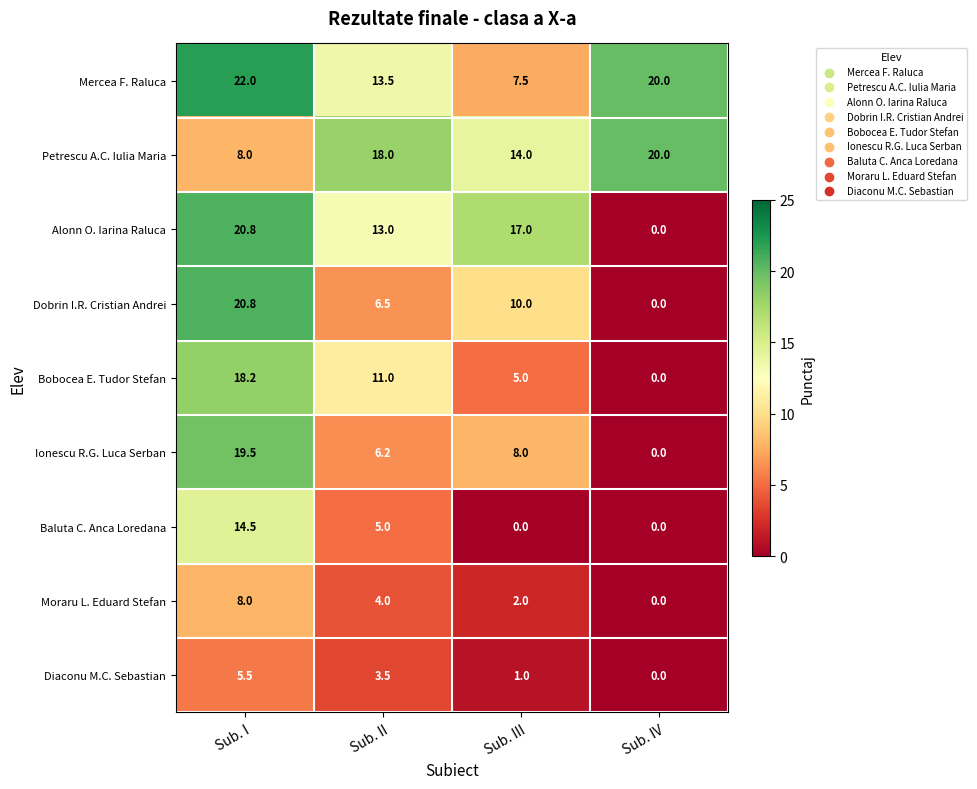

Which series changed the most between Sub. I and Sub. II?

Dobrin I.R. Cristian Andrei